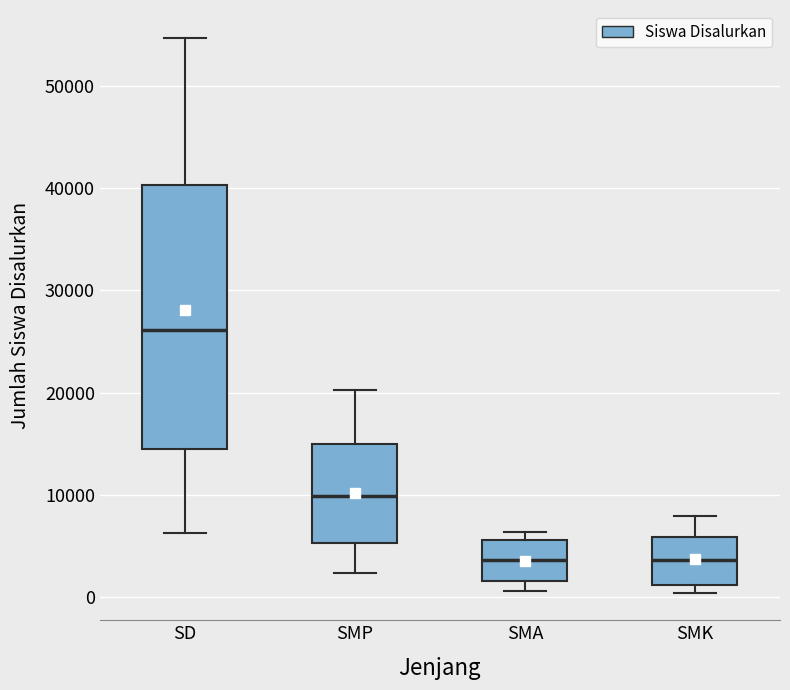

Reading left to right, transcribe this box plot: for each box, give where its median line is, the range the box spans, and where its two whiskers end, as read against the y-axis. The values are not printed on the chart, so give them approximately, as read against the axis.

SD: median 26000, box 14000 to 40000, whiskers 6000 to 55000
SMP: median 10000, box 5000 to 15000, whiskers 2000 to 20000
SMA: median 4000, box 2000 to 6000, whiskers 1000 to 6000 (just above the box's upper edge)
SMK: median 4000, box 1000 to 6000, whiskers 0 to 8000